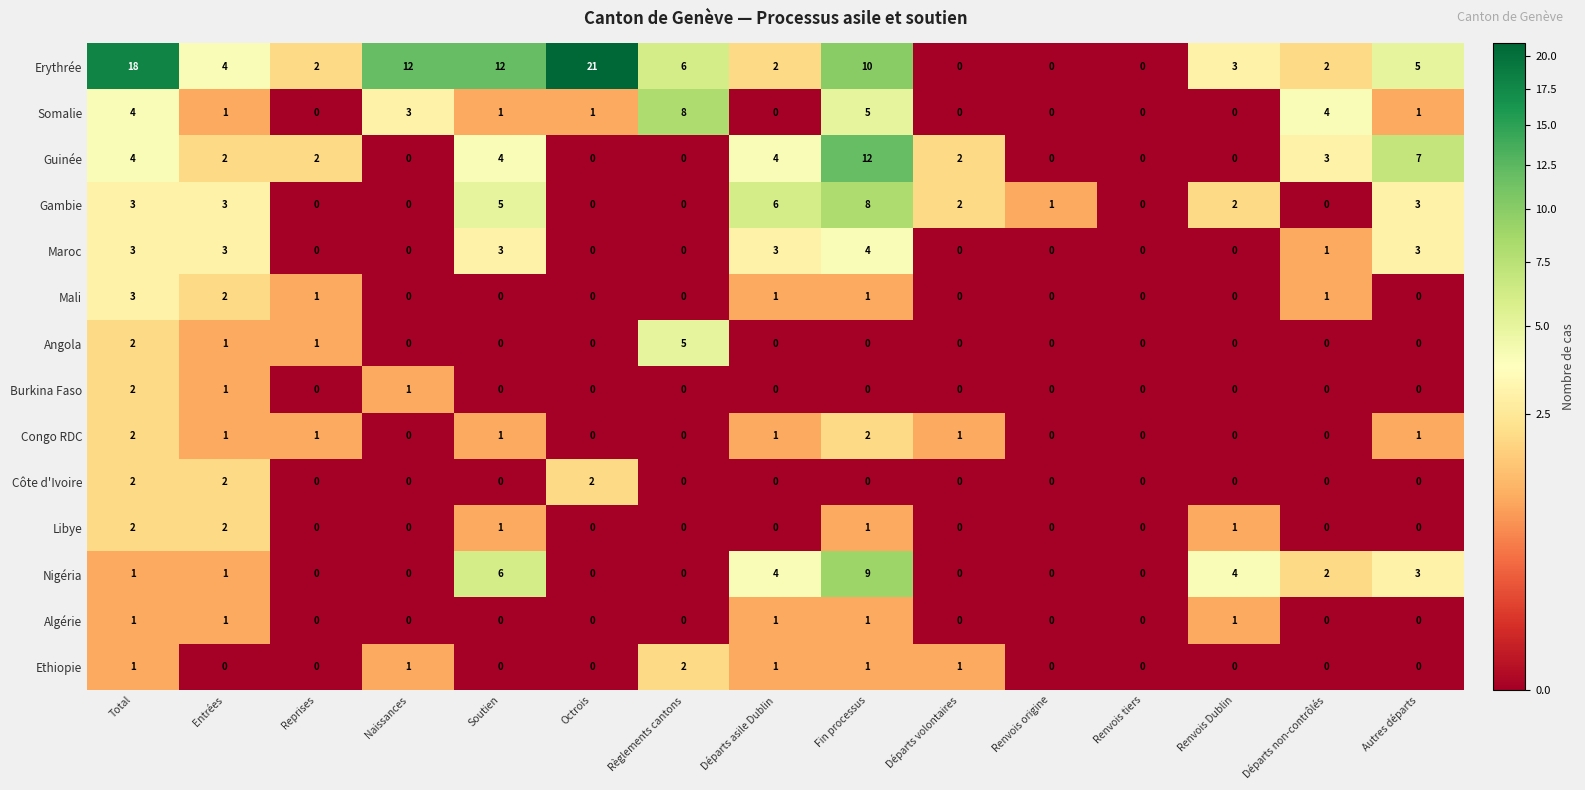

What is the spread (max minus min) of values at Autres départs?

7